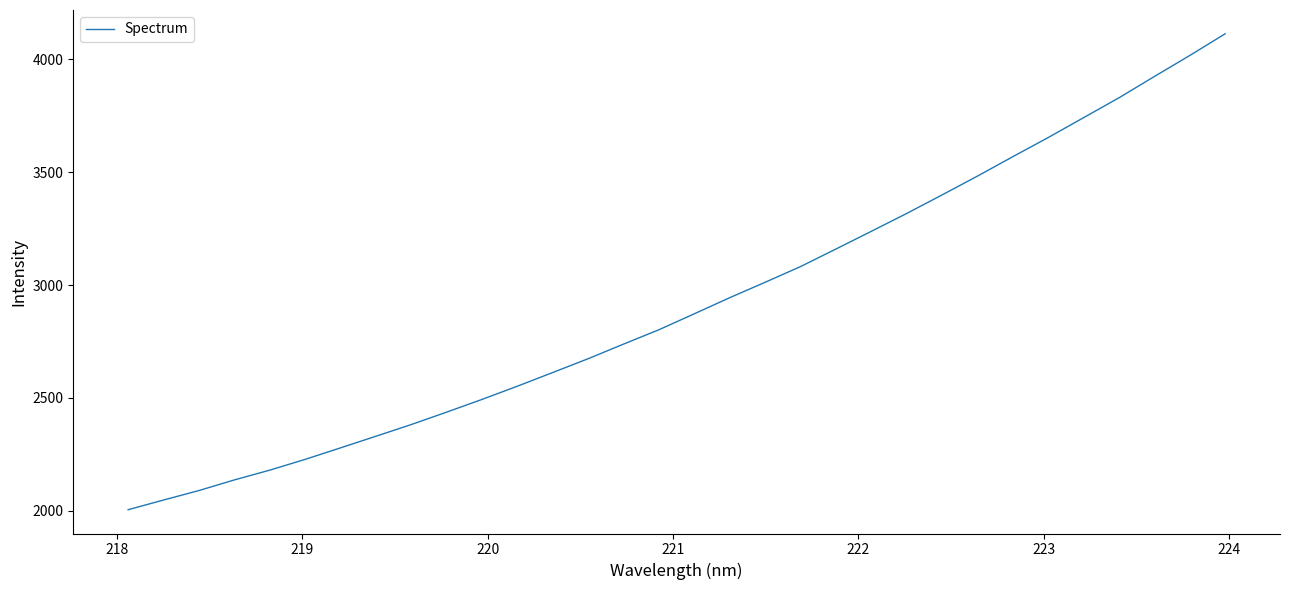

What is the greatest value displayed?

4113.0